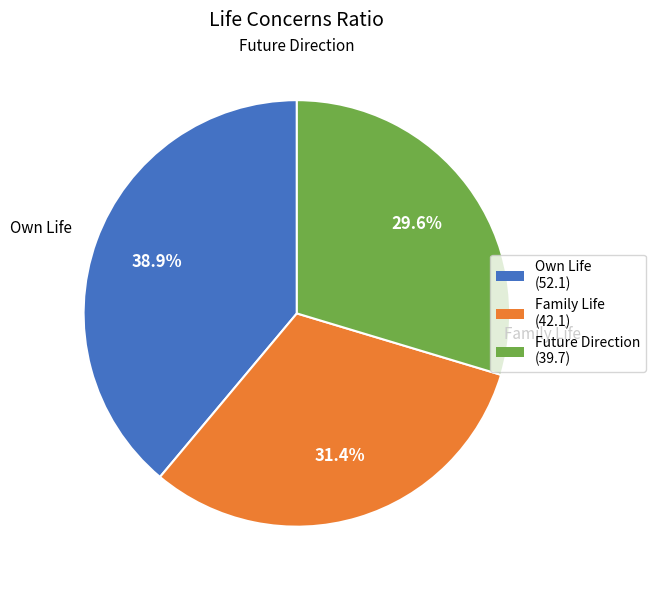

Is there a majority slice in this chart?

No